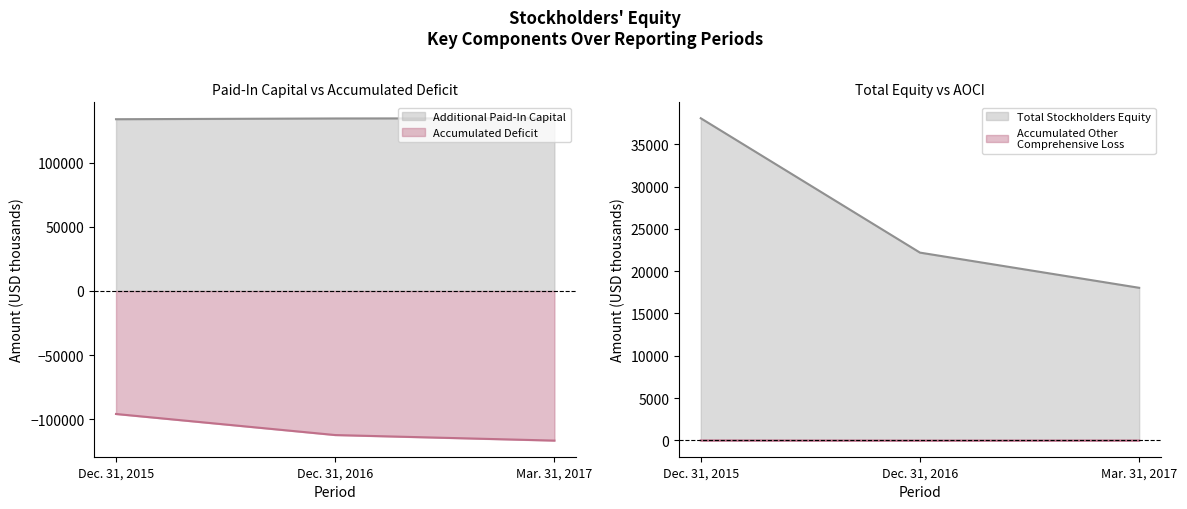

What is the label of the 1st point from the right?

Mar. 31, 2017